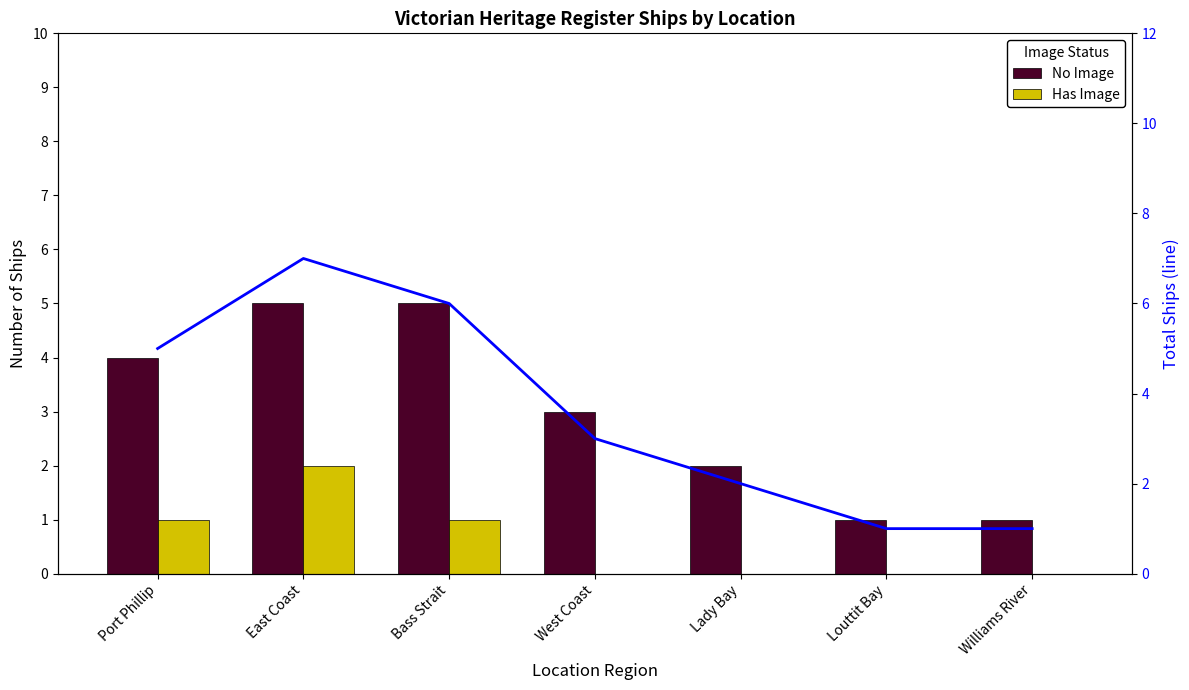

What is the difference between the highest and lowest values at Williams River?

1